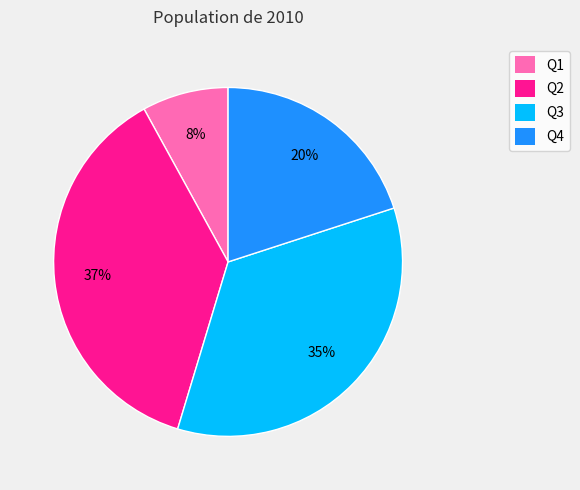

What percentage is the Q2 slice, to the nearest percent?

37%